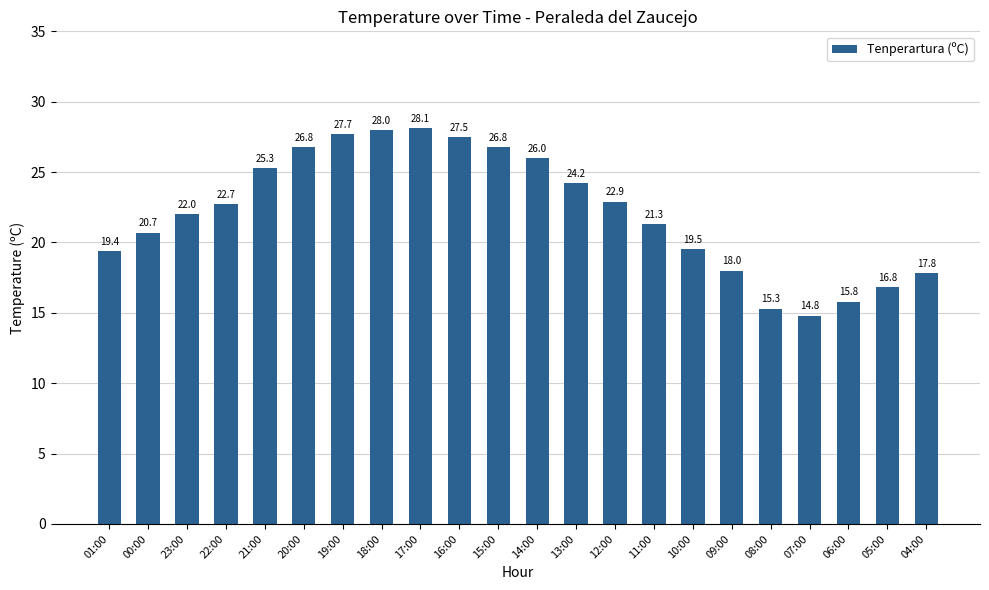

Reading left to right, extract all data points from this chart.

19.4	20.7	22.0	22.7	25.3	26.8	27.7	28.0	28.1	27.5	26.8	26.0	24.2	22.9	21.3	19.5	18.0	15.3	14.8	15.8	16.8	17.8